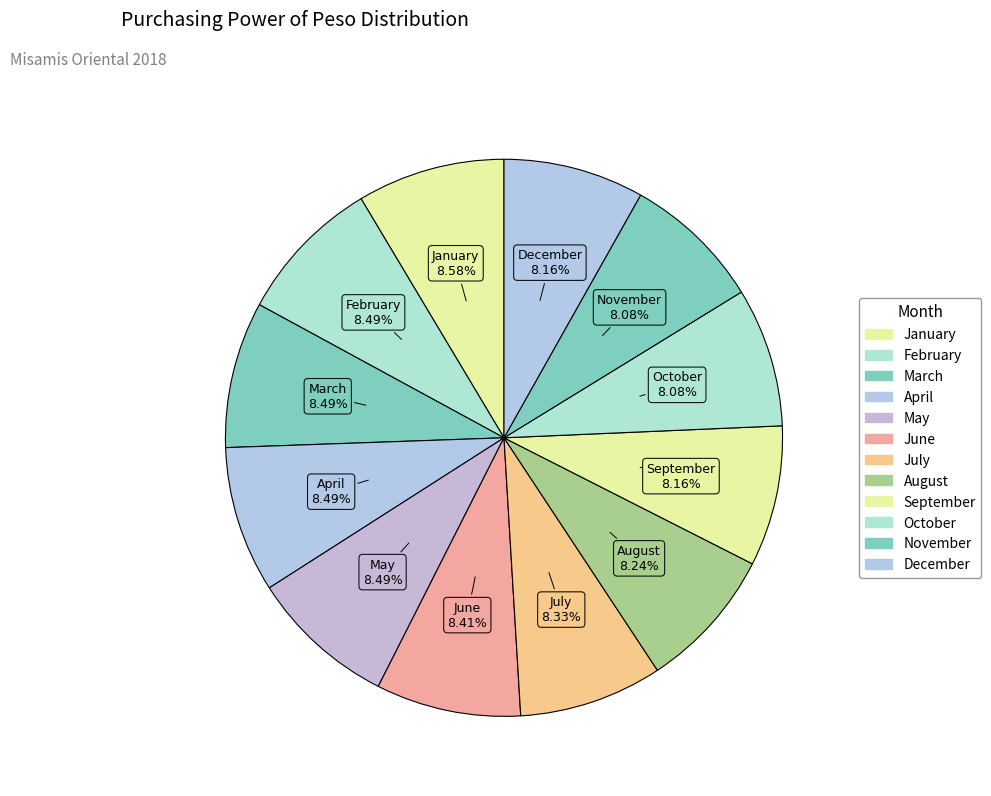

Is March the majority of the pie?

No